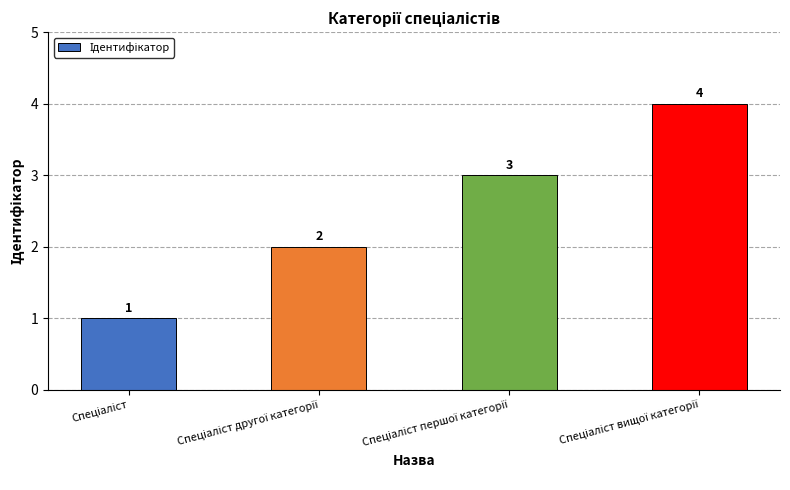

What is the value of the 1st bar from the left?

1